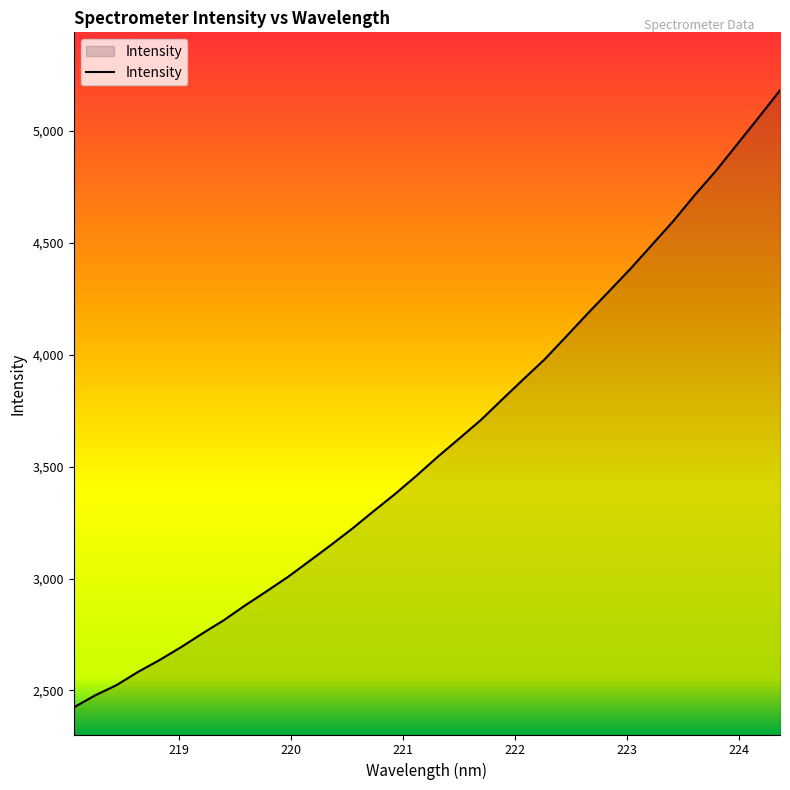

What is the smallest value displayed?

2424.5